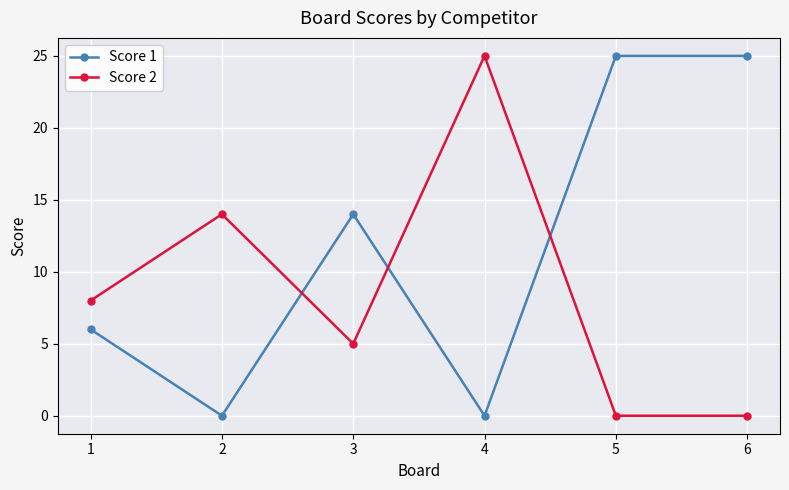

What is the total value across all series at 6?

25